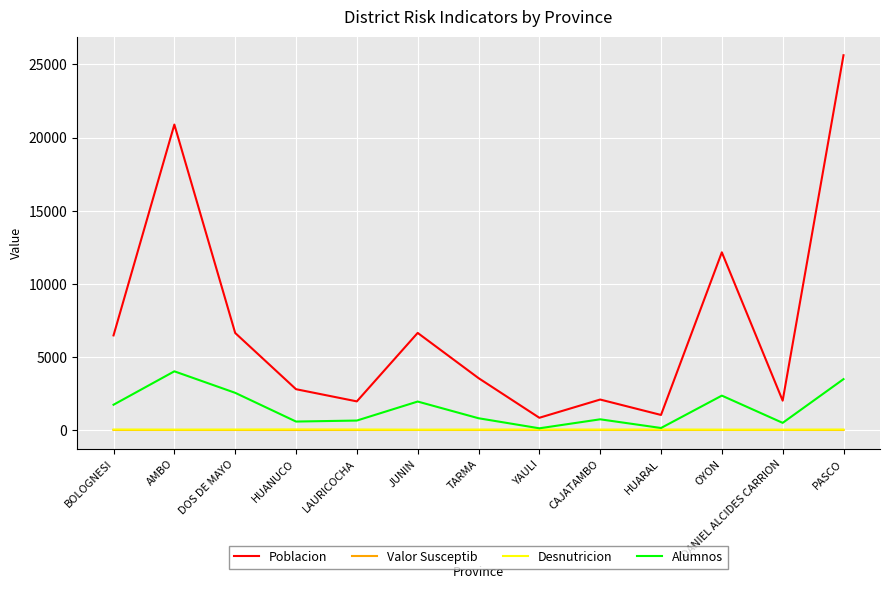

Is the value of Alumnos at TARMA greater than the value of Desnutricion at CAJATAMBO?

Yes